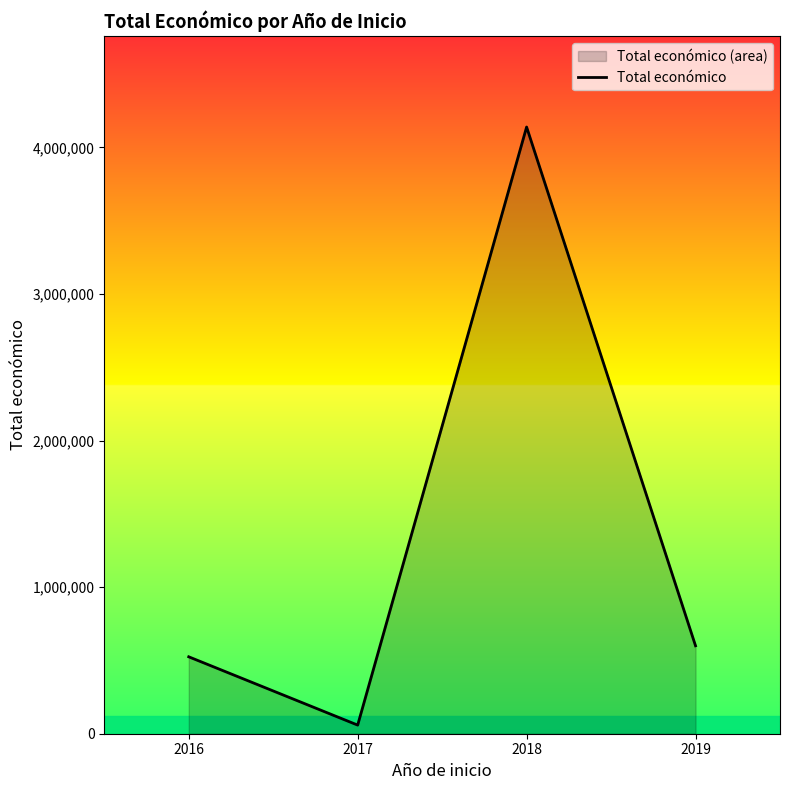

How many values are below 599962?

2